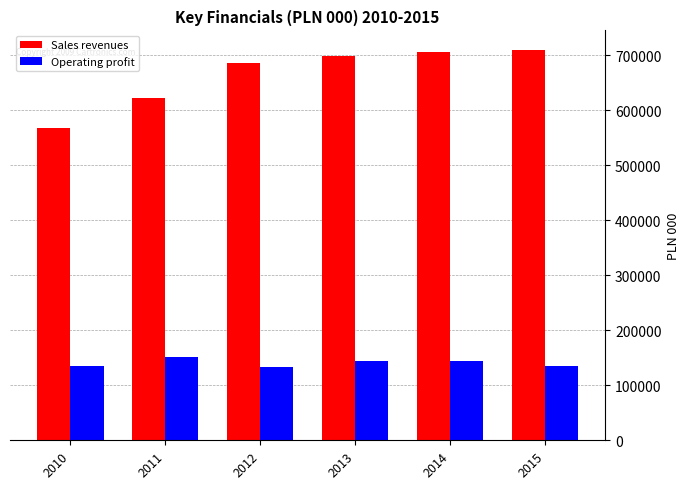

What is the highest value of the Sales revenues series?

709473